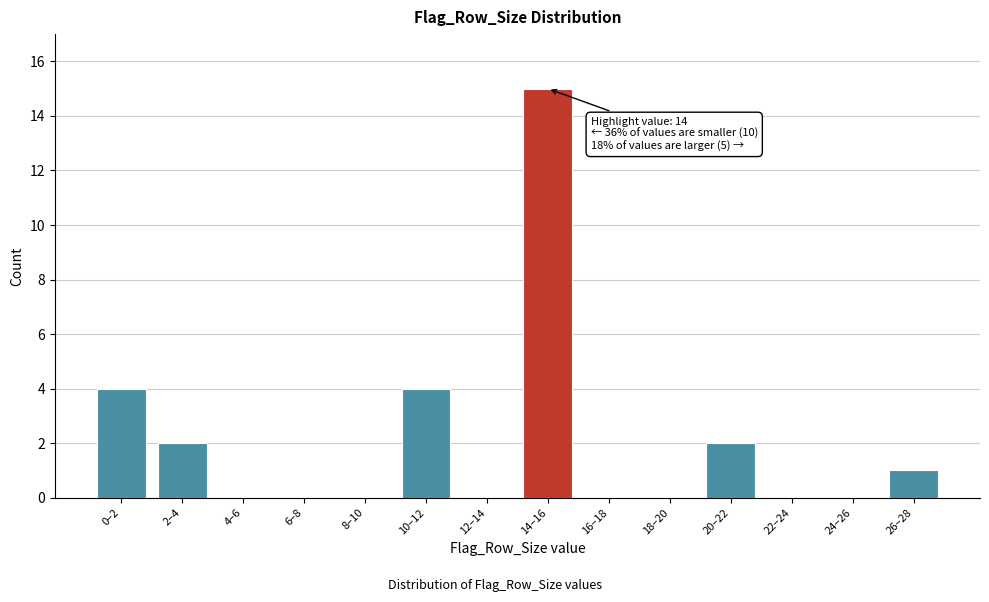

Reading left to right, transcribe all the data shown in this chart.

0–2=4	2–4=2	4–6=0	6–8=0	8–10=0	10–12=4	12–14=0	14–16=15	16–18=0	18–20=0	20–22=2	22–24=0	24–26=0	26–28=1